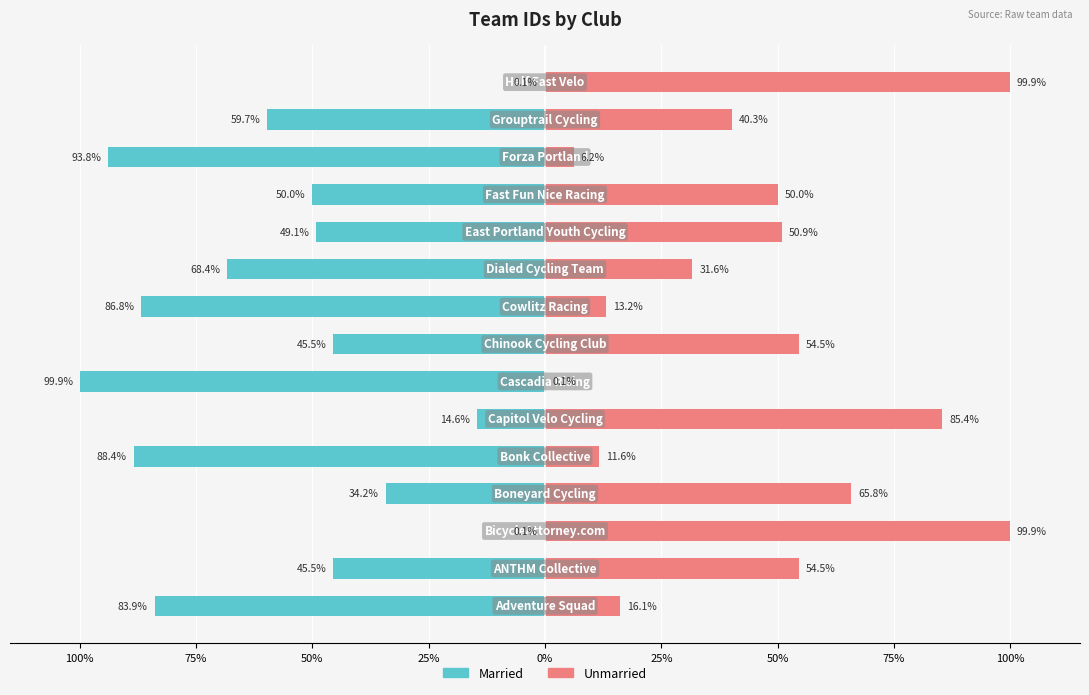

What is the difference between the second highest and minimum values in the Unmarried series?

99.8